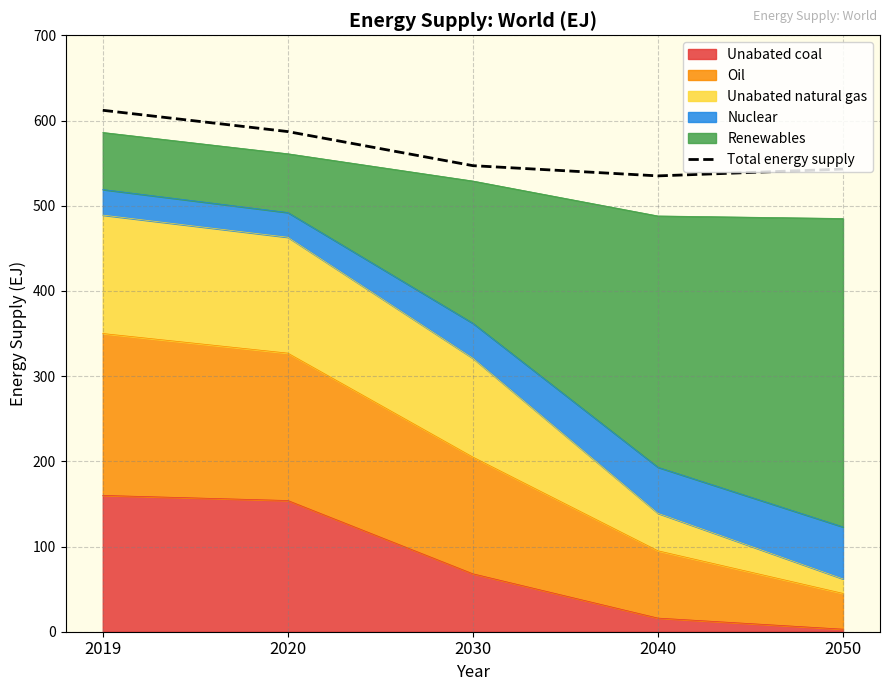

What is the ratio of the value at 2050 to the value at 2040?

1.0